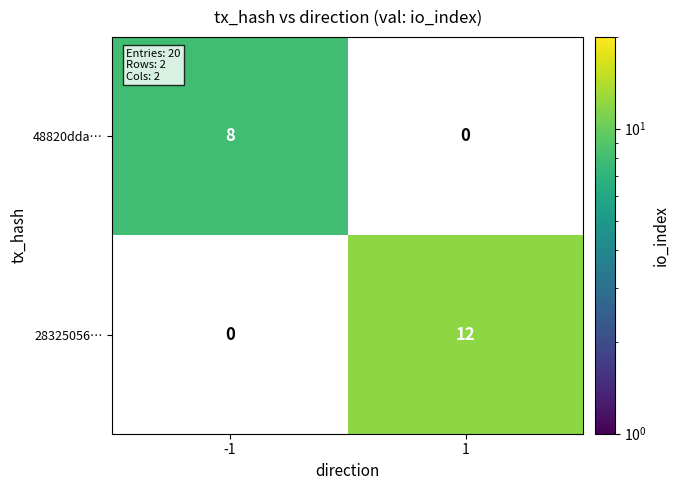

Is it true that 28325056… equals 12 at 1?

True